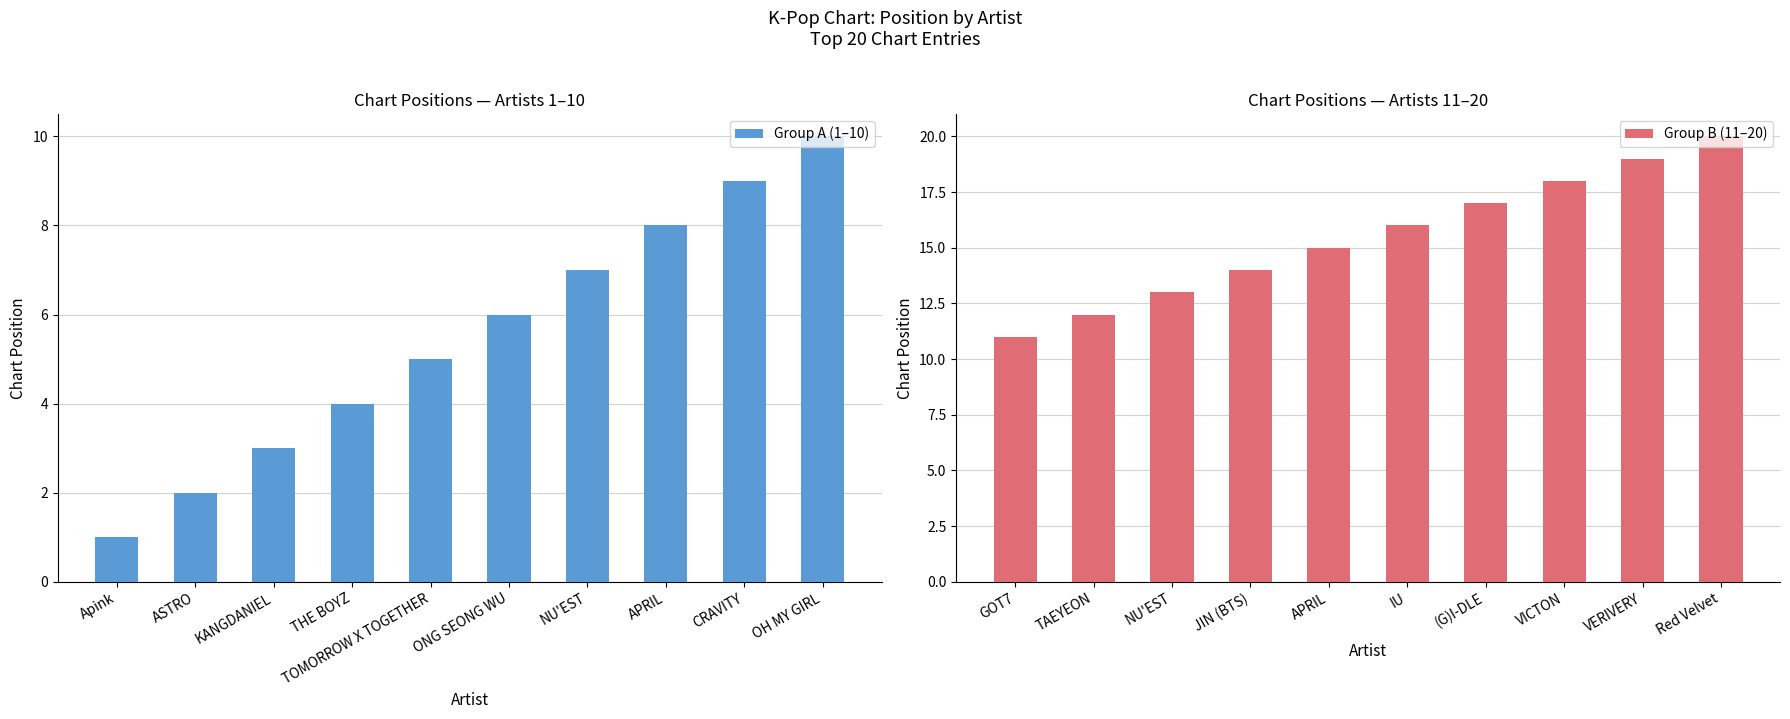

What is the minimum value for Group B (11–20)?

11